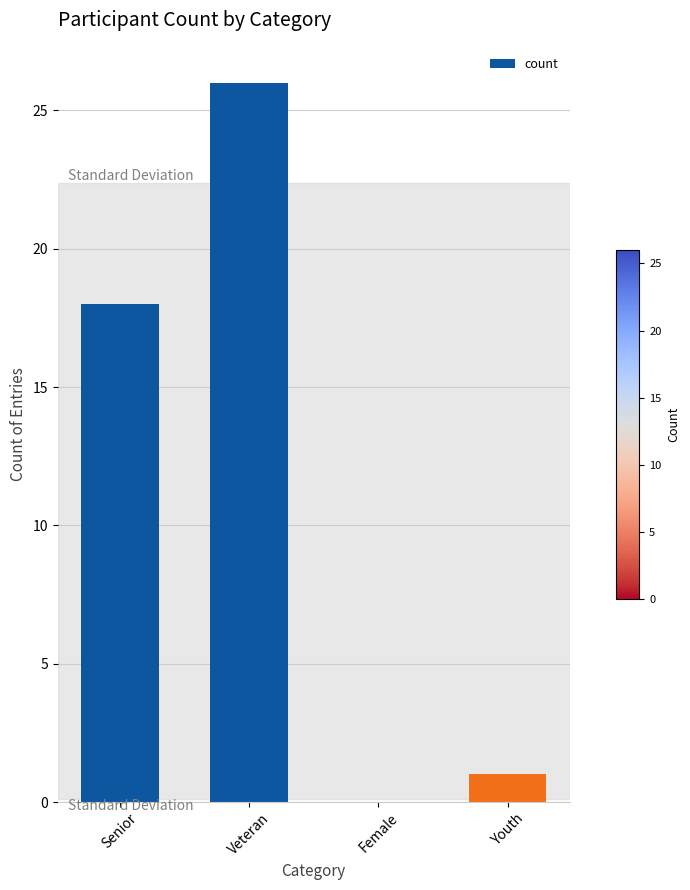

Reading right to left, extract all data points from this chart.

1	0	26	18